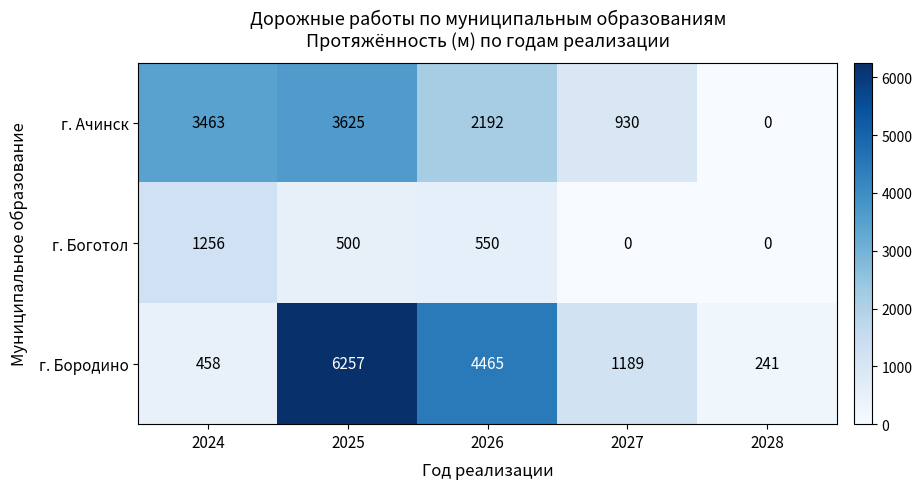

What is the spread (max minus min) of values at 2025?

5757